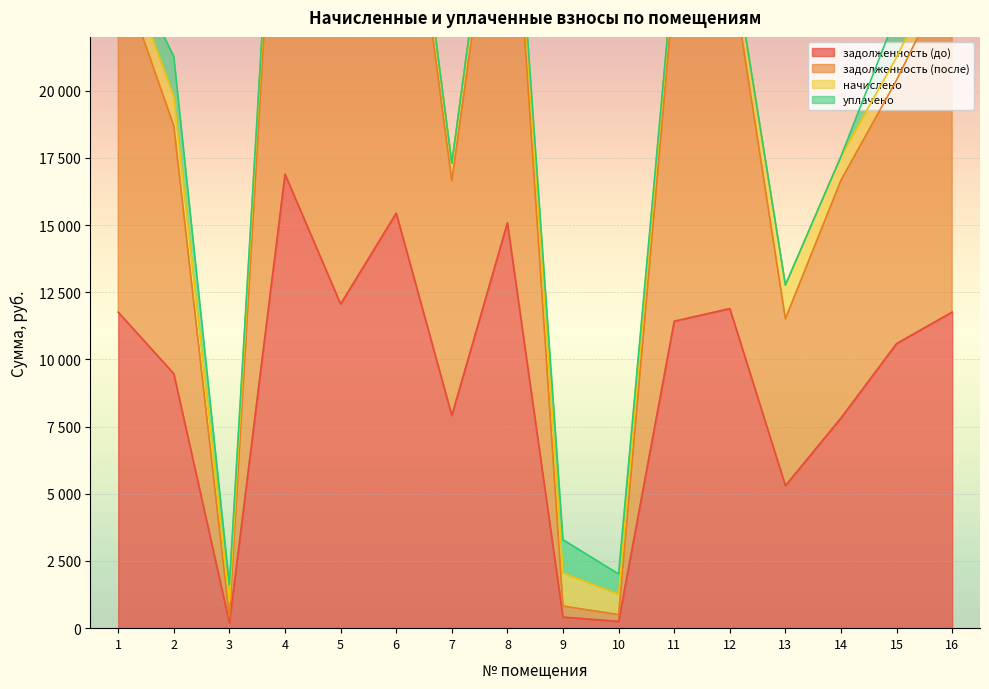

How many values in the задолженность (после) series exceed 23931?

8